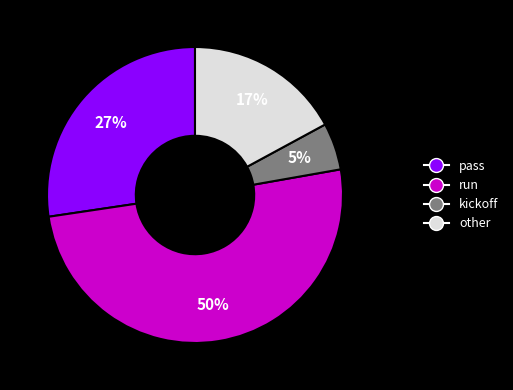

To the nearest percent, what portion does pass represent?

27%